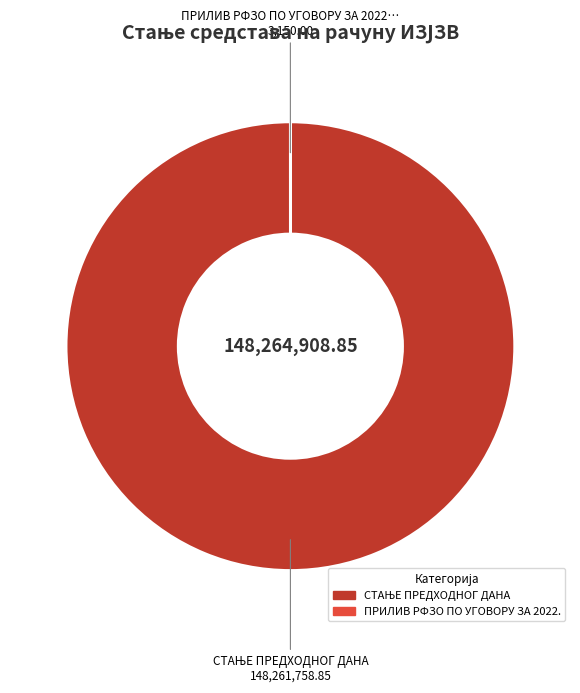

Does any single category account for the majority?

Yes